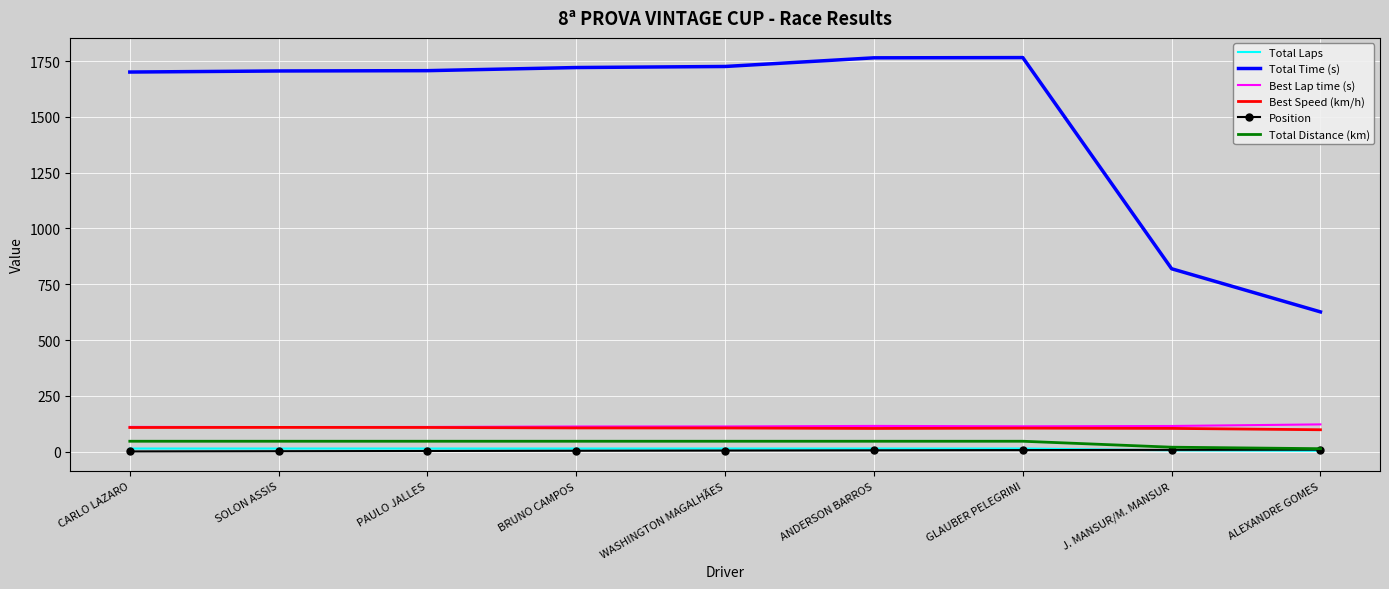

Which series changed the most between PAULO JALLES and J. MANSUR/M. MANSUR?

Total Time (s)